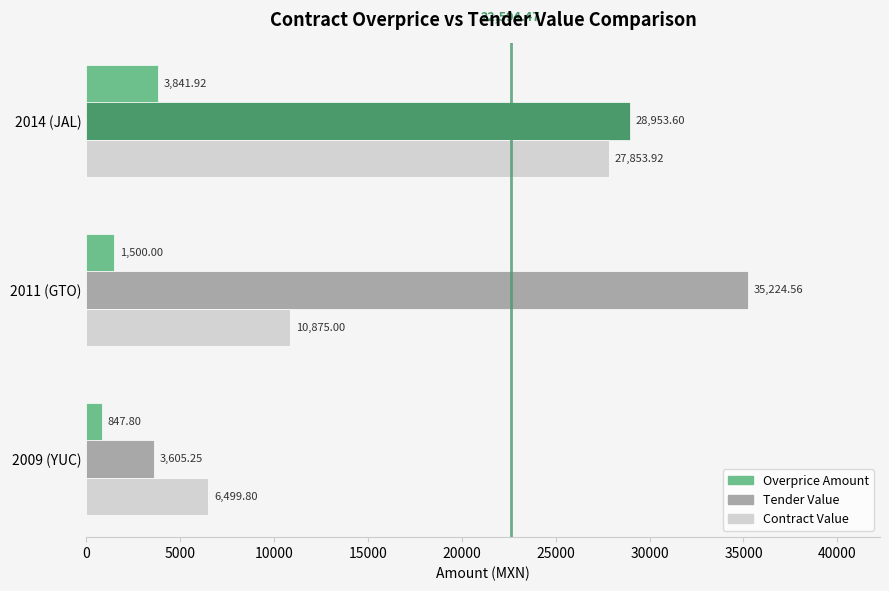

What is the highest value of the Overprice Amount series?

3841.9